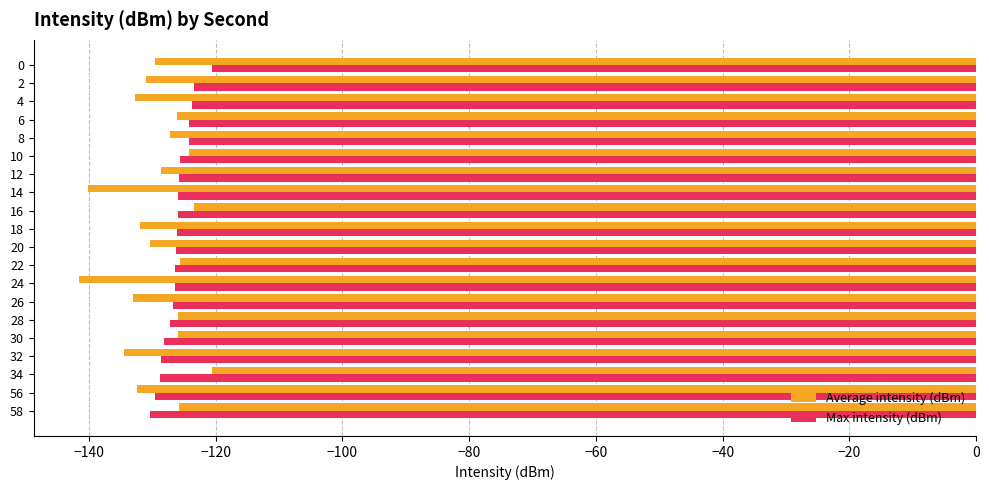

At which label does Average intensity (dBm) reach its peak?

34